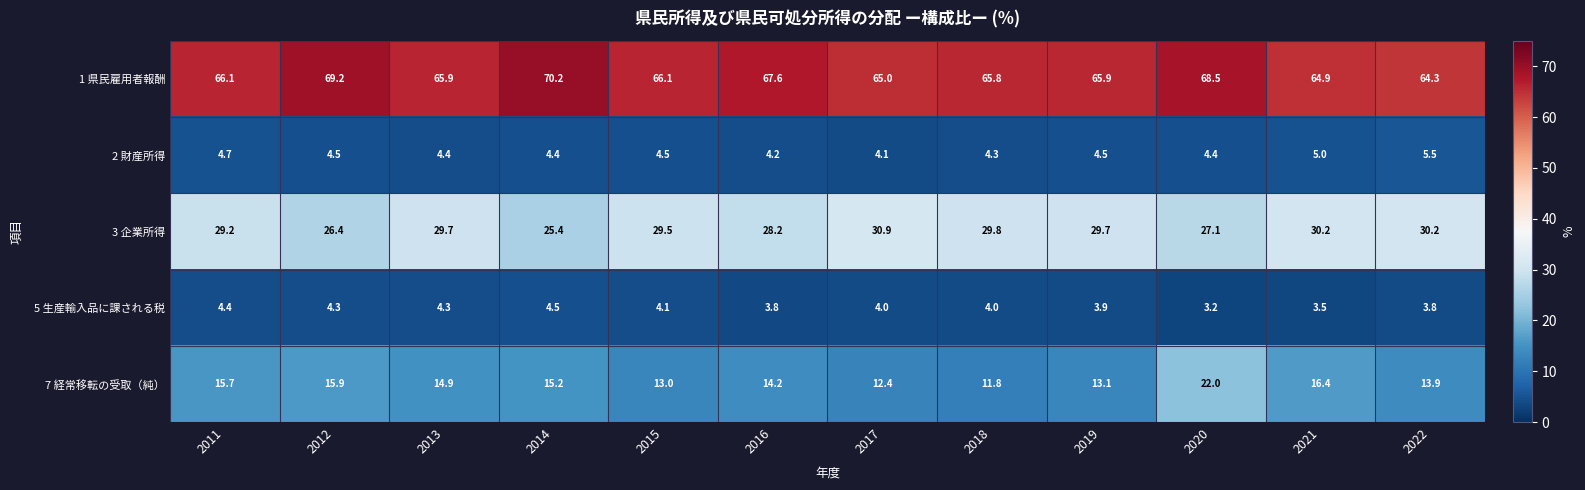

What is the greatest value displayed?

70.2